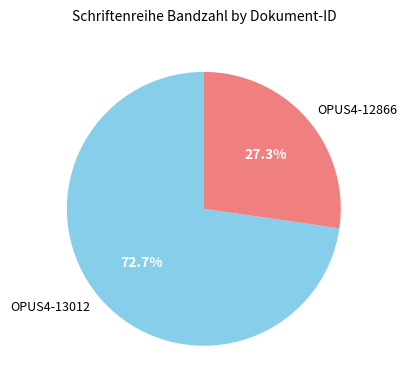

Between OPUS4-12866 and OPUS4-13012, which is larger?

OPUS4-13012